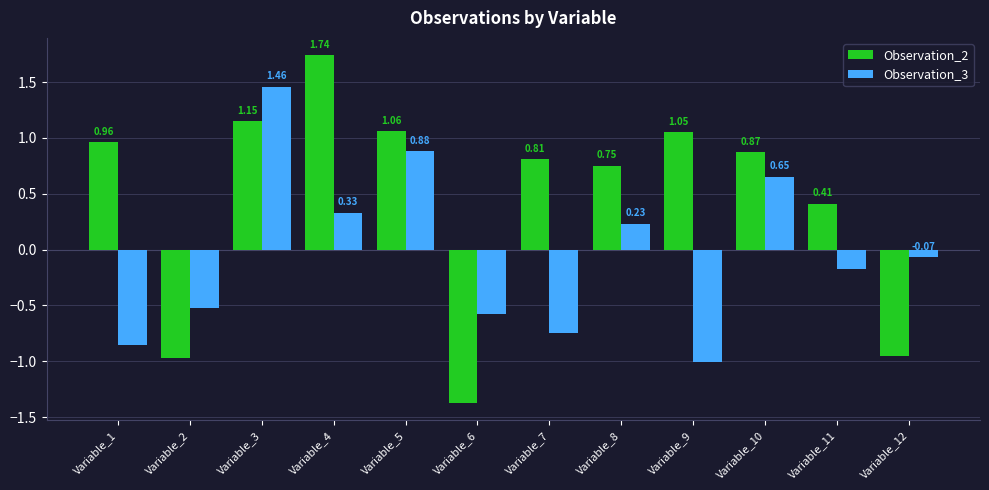

How many data points in Observation_3 are above 0?

5